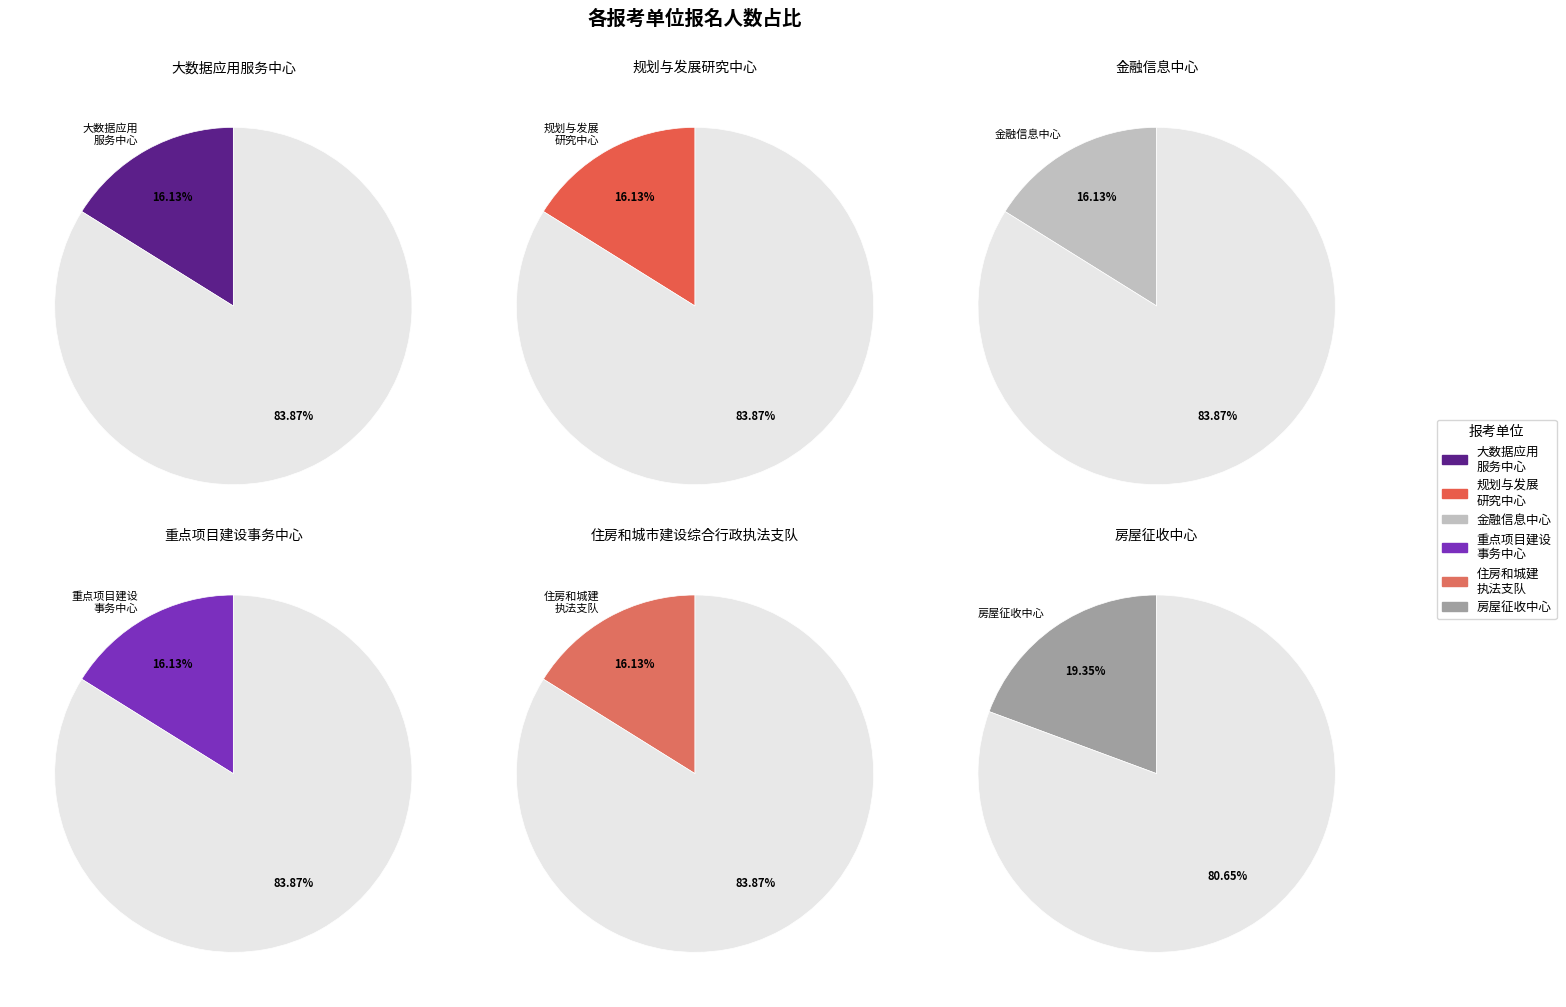

What is the total percentage of 1 and 4?

32.3%